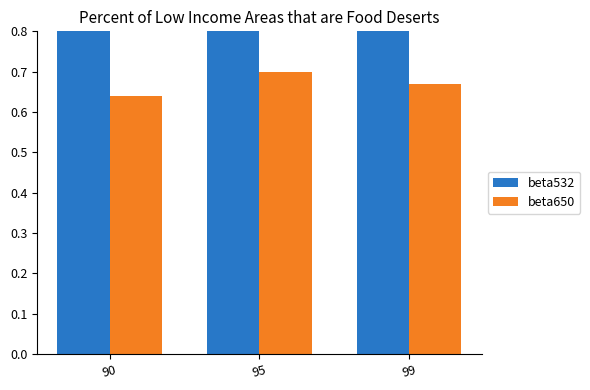

What is the value of the beta650 bar at the 3rd from the left?

0.7